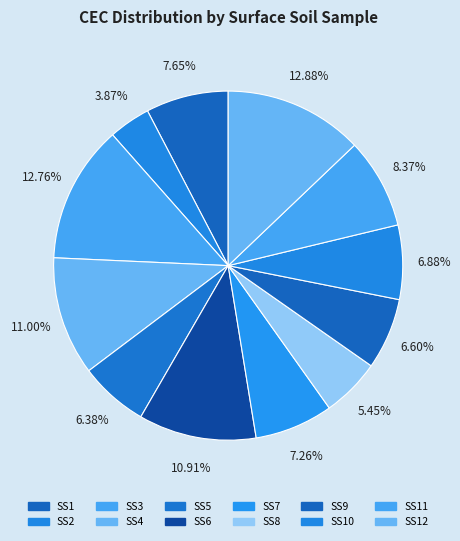

How much of the chart is everything except SS11?

91.6%